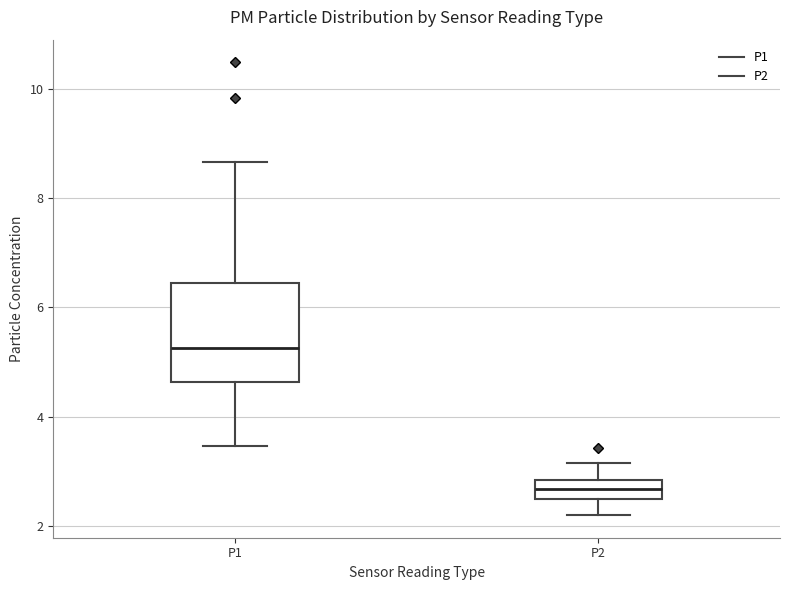

Which box has the lowest median line?

P2